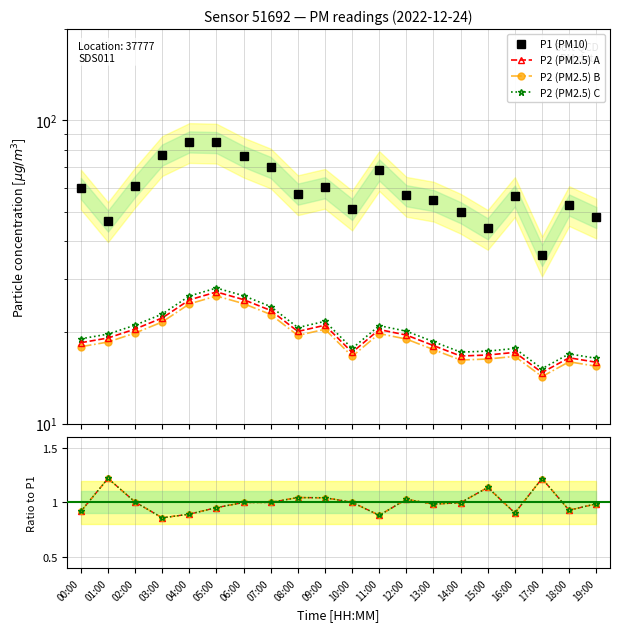

True or false: P1 and P2 cross at least once.

False